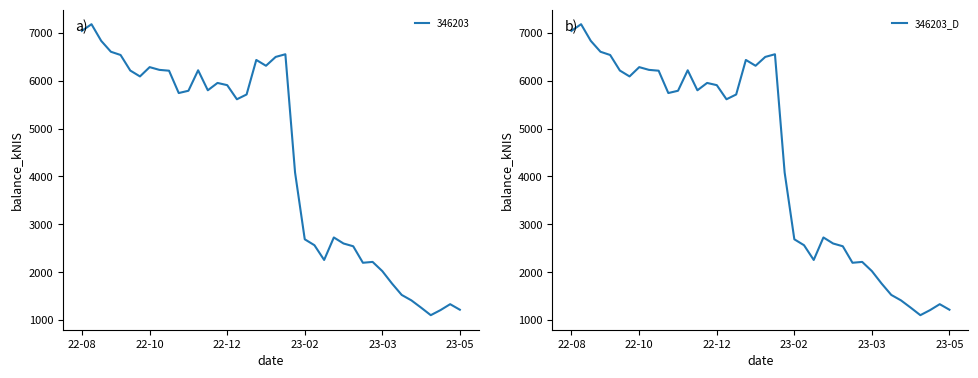

What is the difference between the second highest and second lowest values?

5836.2